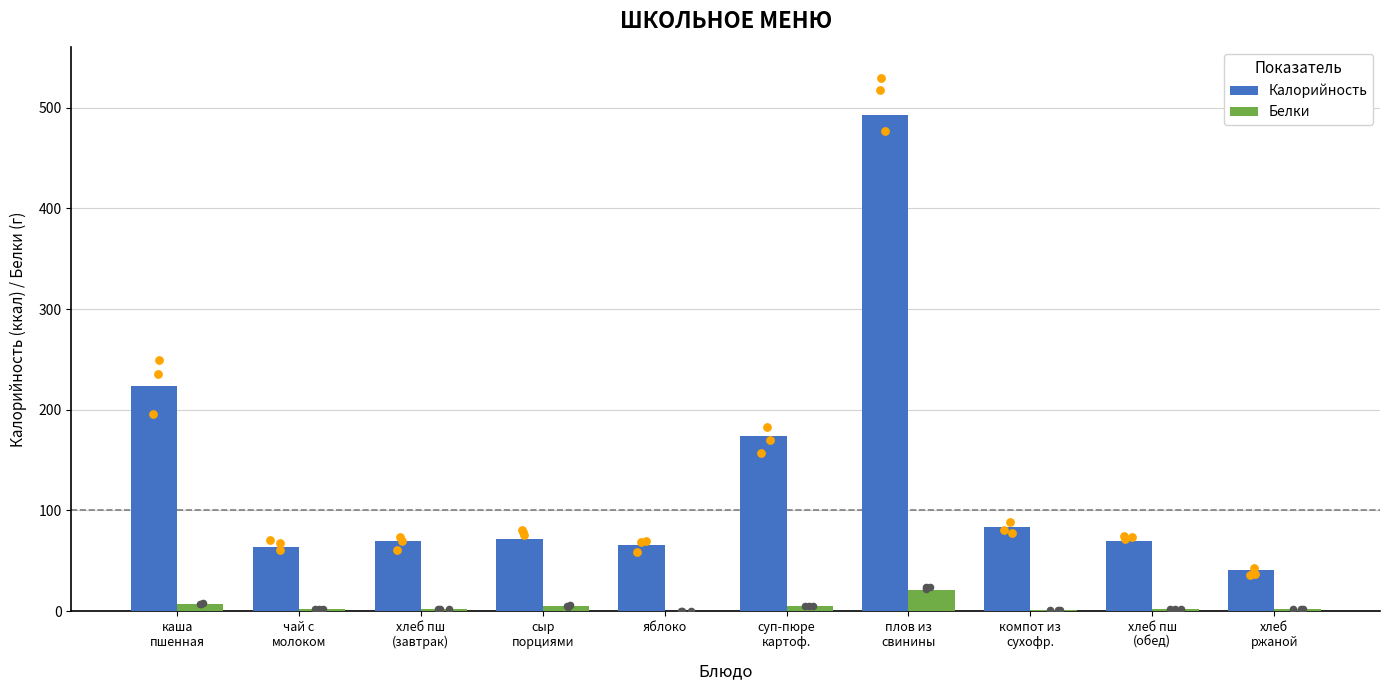

What are all the series names shown in the legend?

Калорийность, Белки